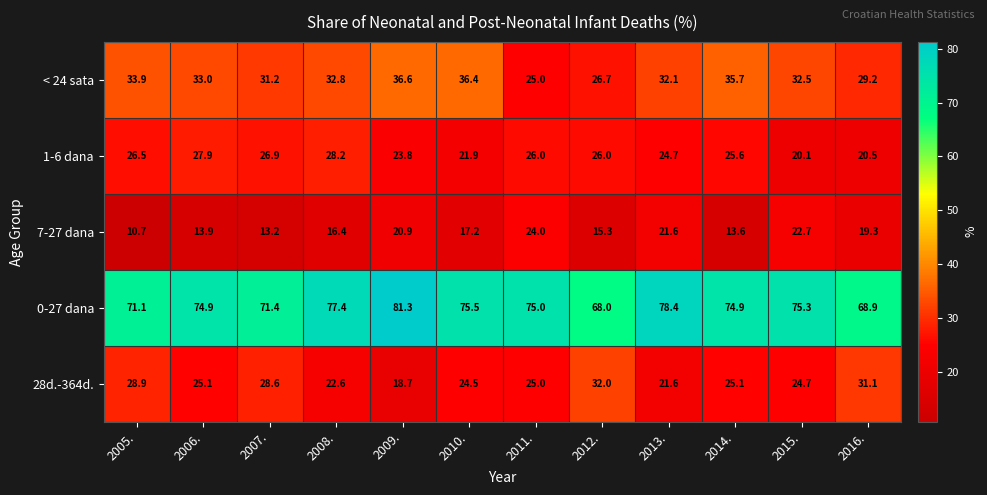

At how many categories does at least one series exceed 54?

12